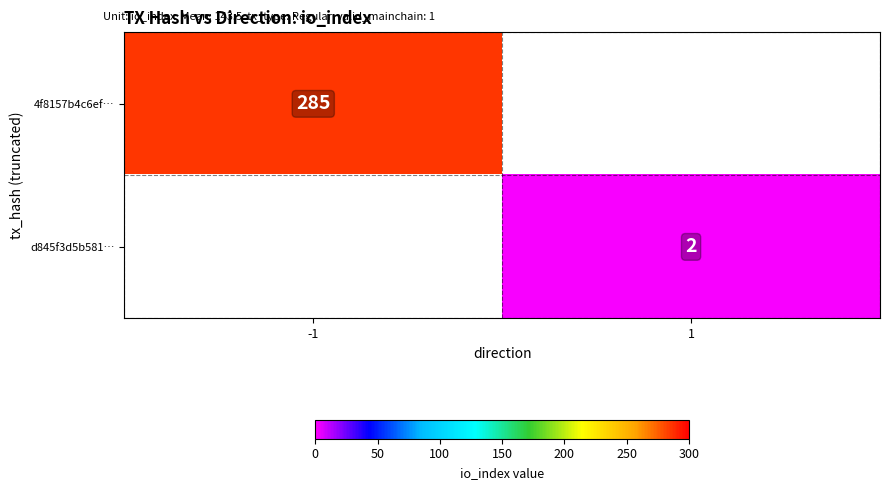

True or false: 4f8157b4c6ef… has a value of 511 at -1.

False